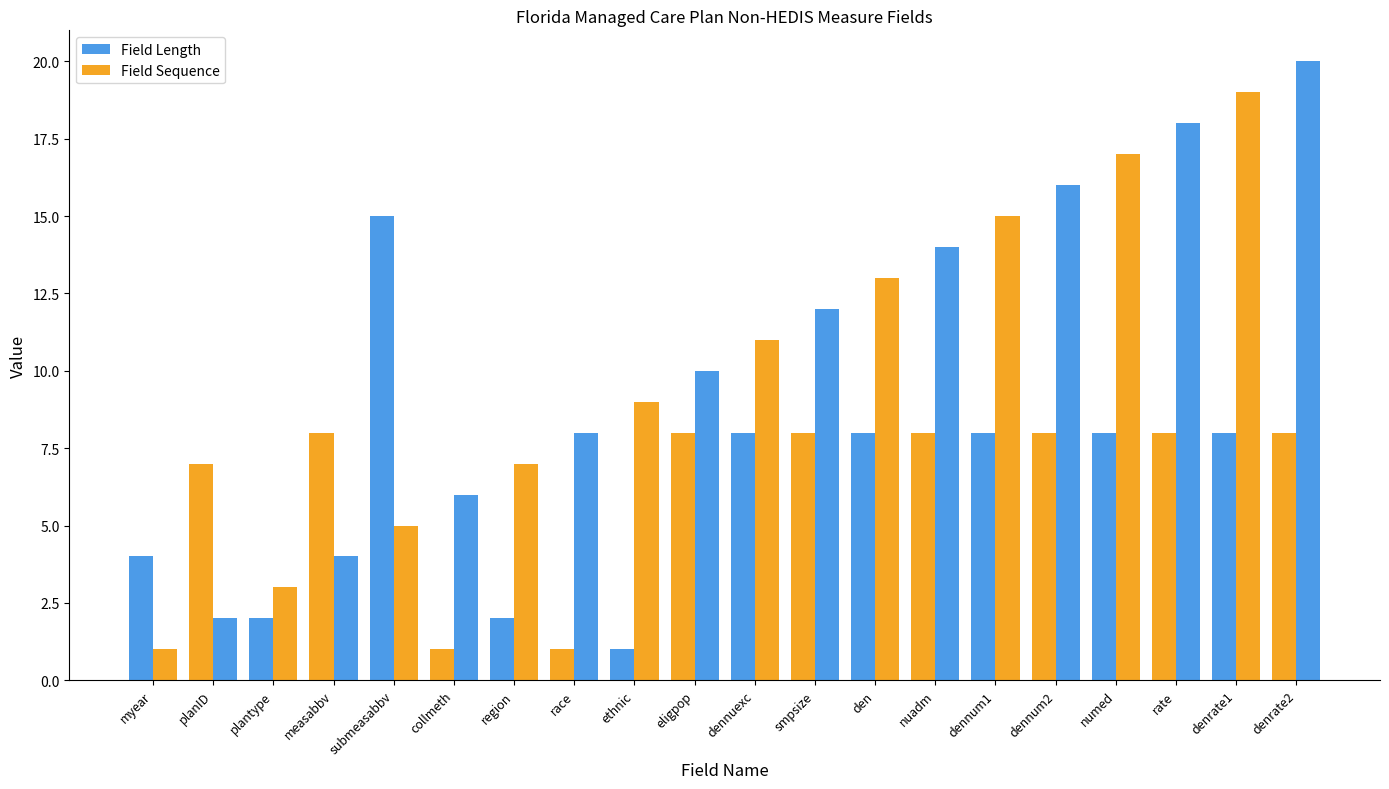

What position from the right is denrate1?

2